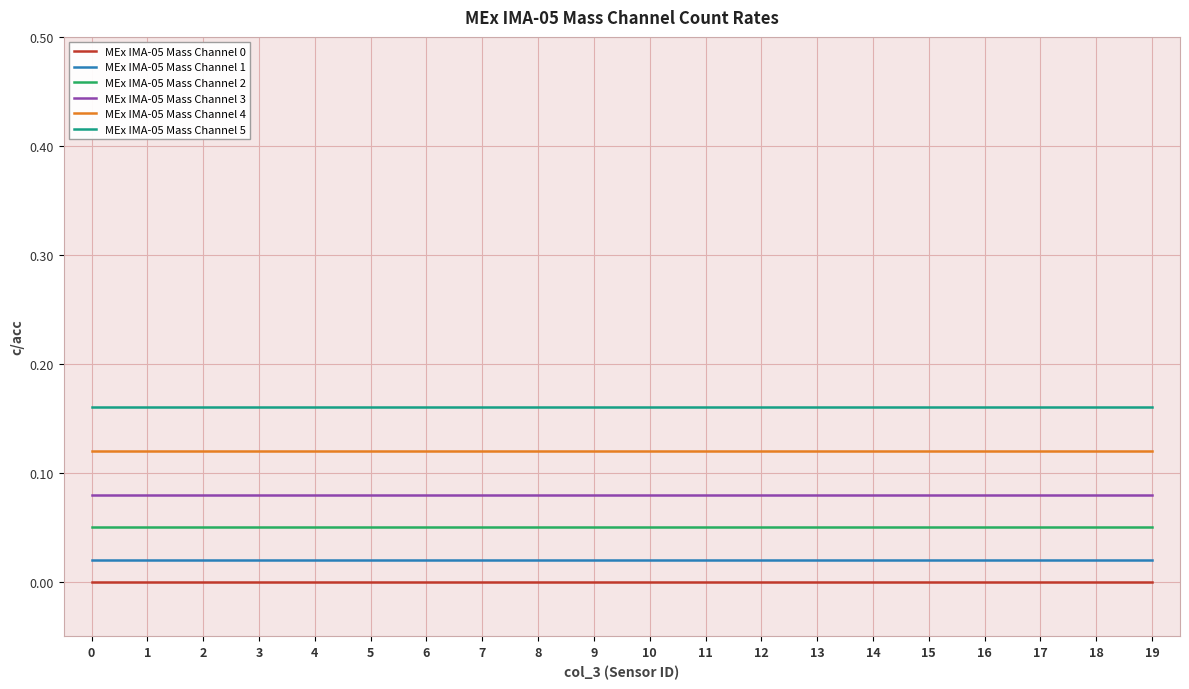

True or false: MEx IMA-05 Mass Channel 2 and MEx IMA-05 Mass Channel 4 cross at least once.

False